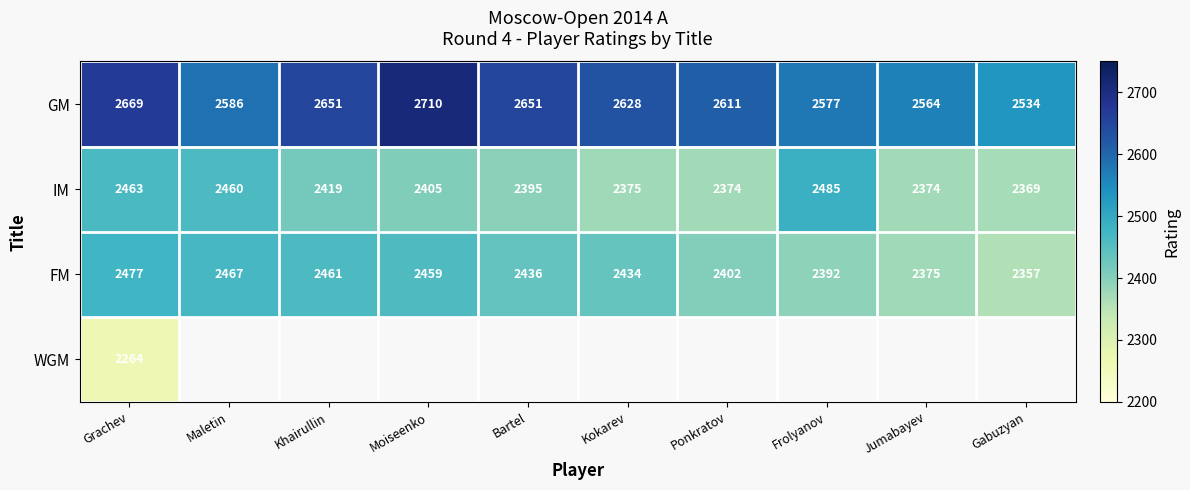

The WGM series shows 3862.2 at Grachev. True or false?

False